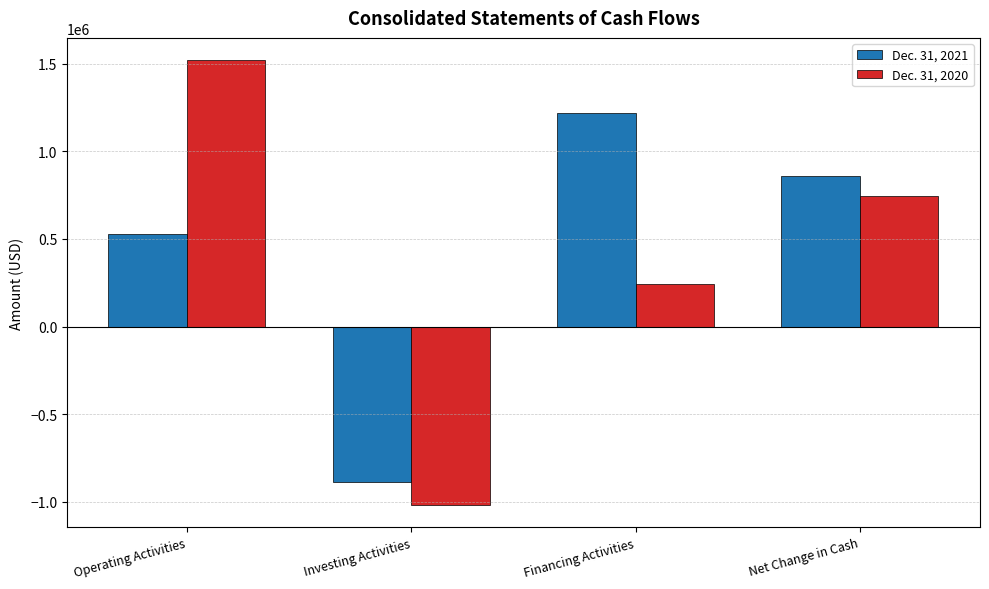

What is the difference between the highest and lowest values at Operating Activities?

994790